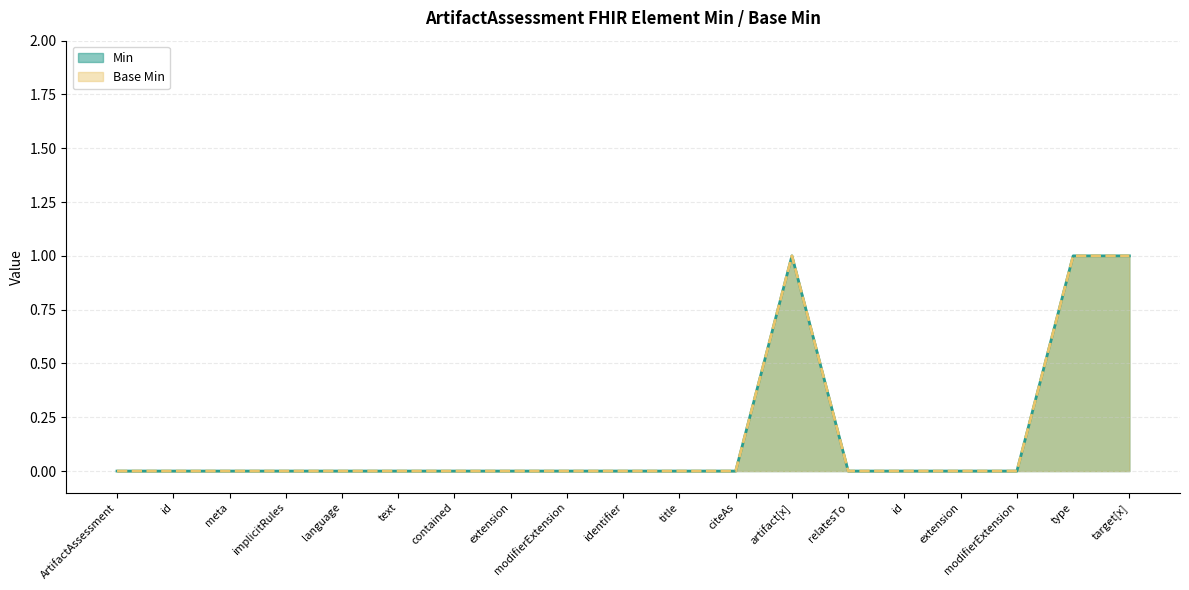

True or false: Base Min and Min intersect in this chart.

False